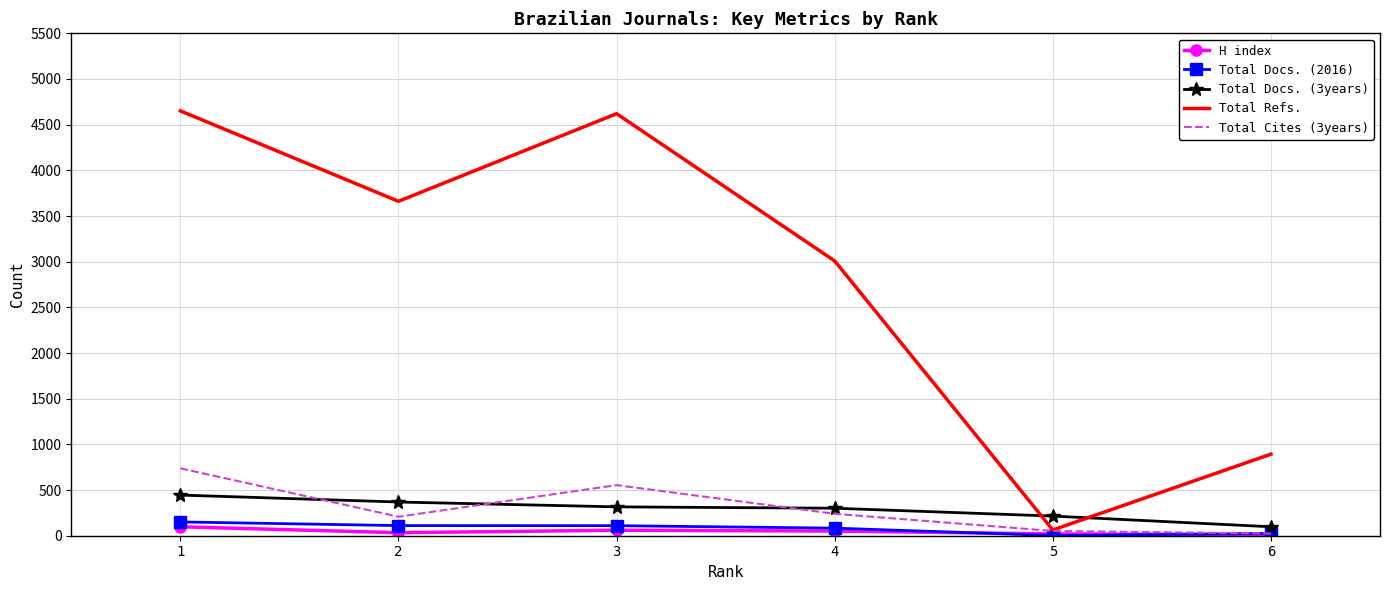

True or false: Total Cites (3years) and Total Docs. (3years) cross at least once.

True